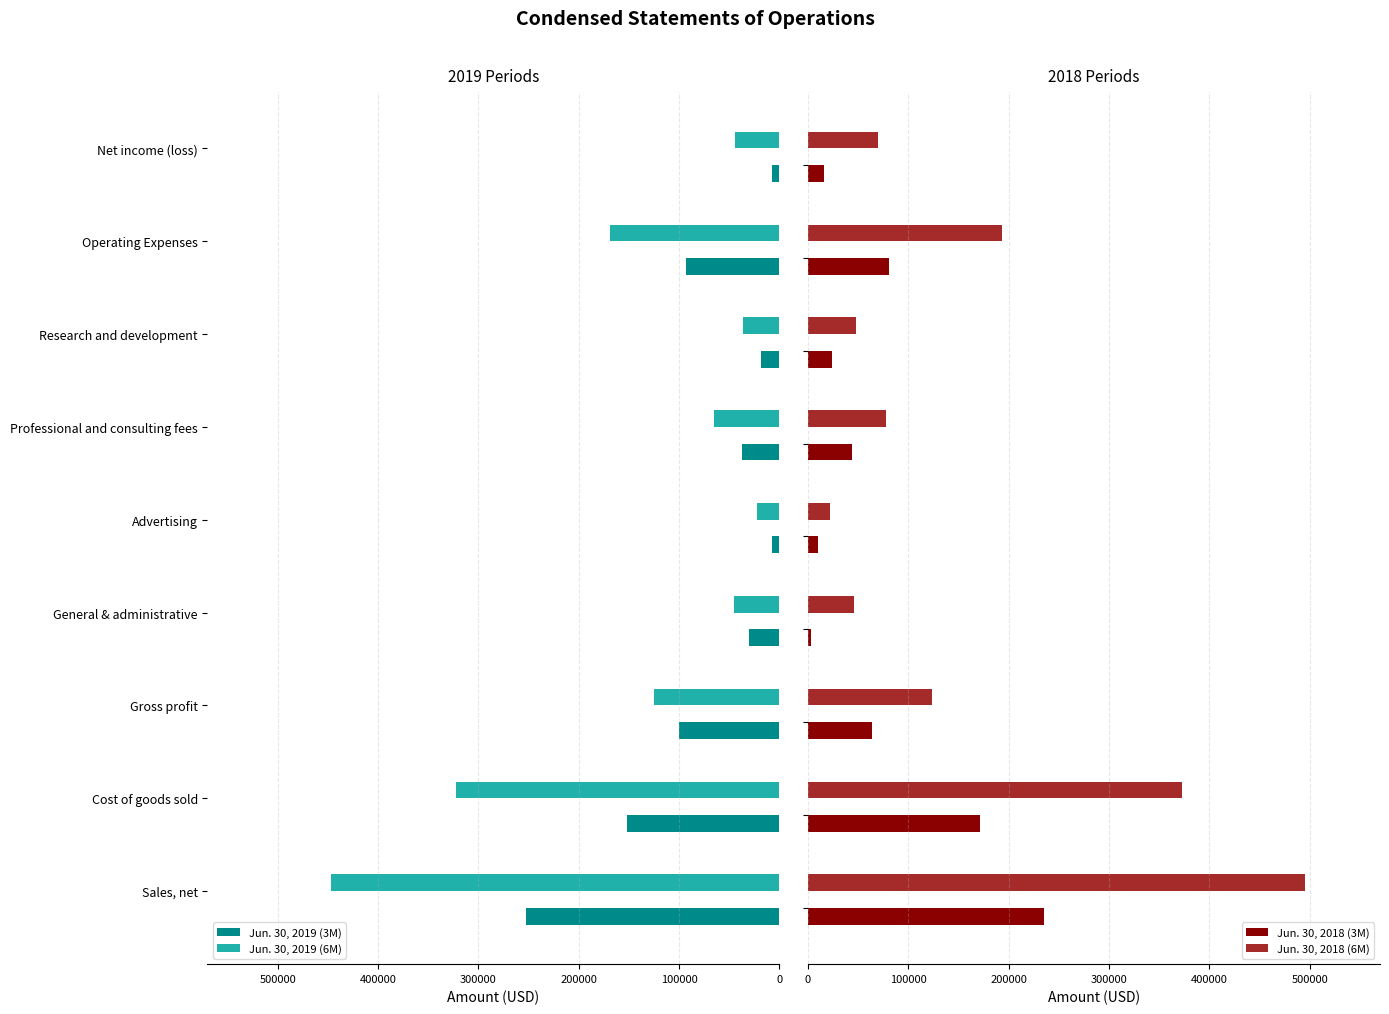

How many bars are there in total?

36